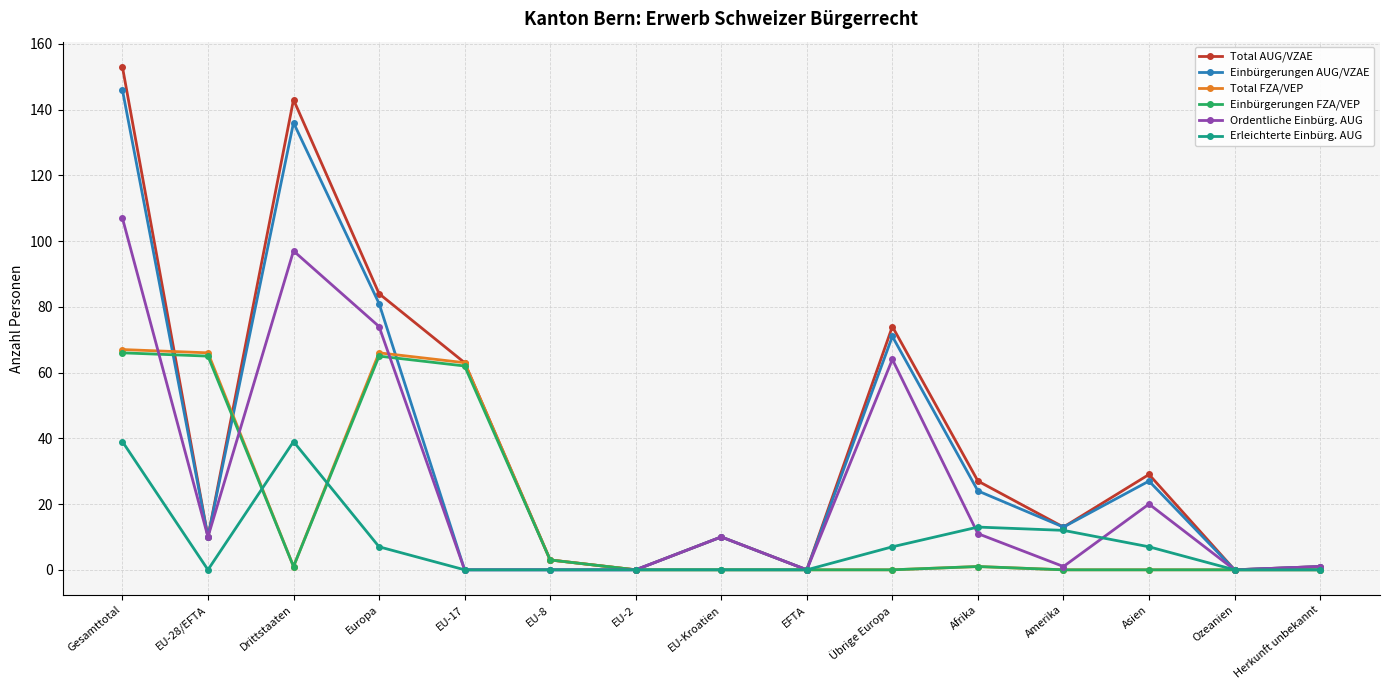

At which label is Total AUG/VZAE closest to 76?

Übrige Europa